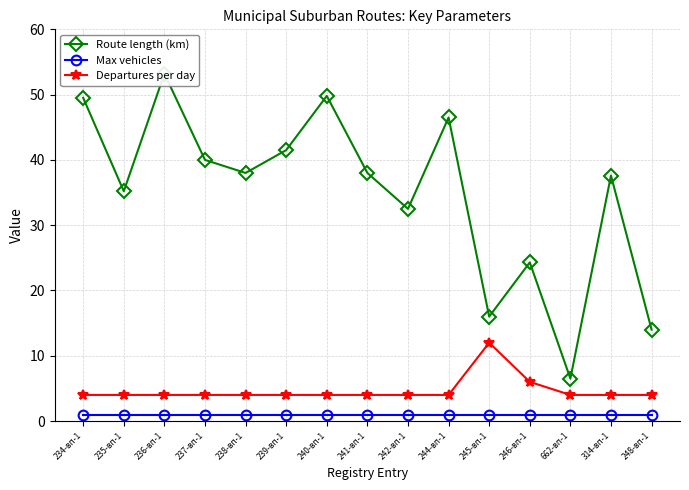

What is the label of the 12th point from the left?

246-вп-1